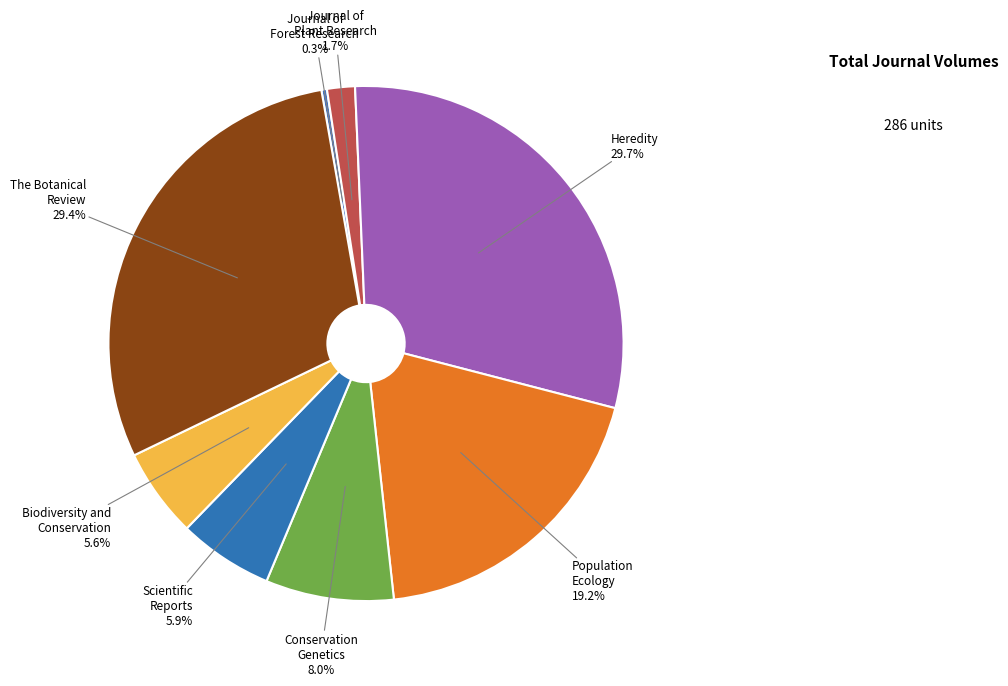

Count the number of slices in the pie.

8